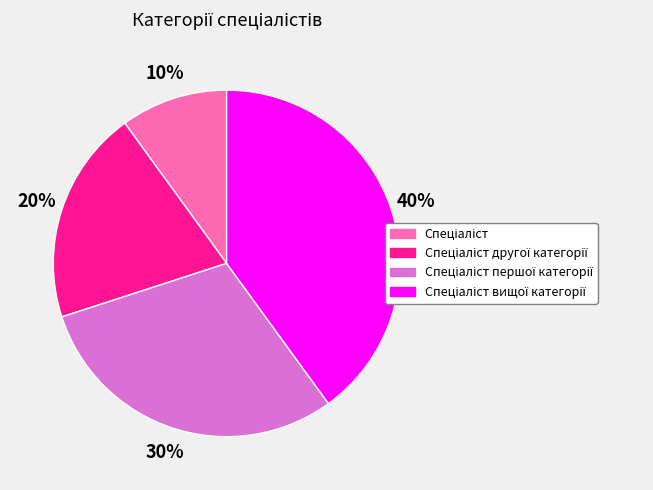

Does any single category account for the majority?

No